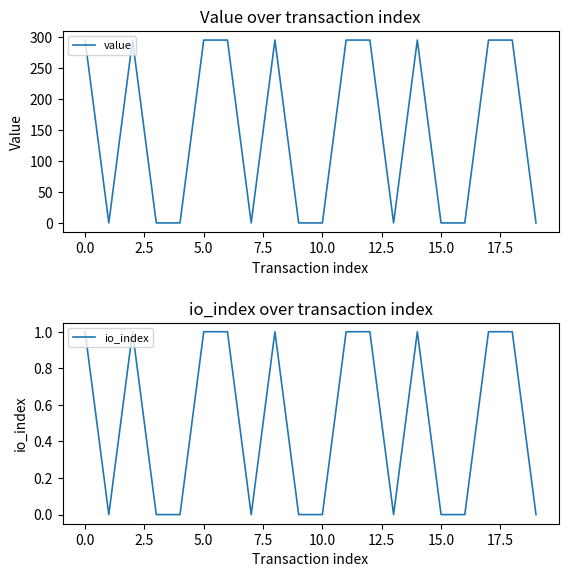

What is the sum of all io_index values?

10